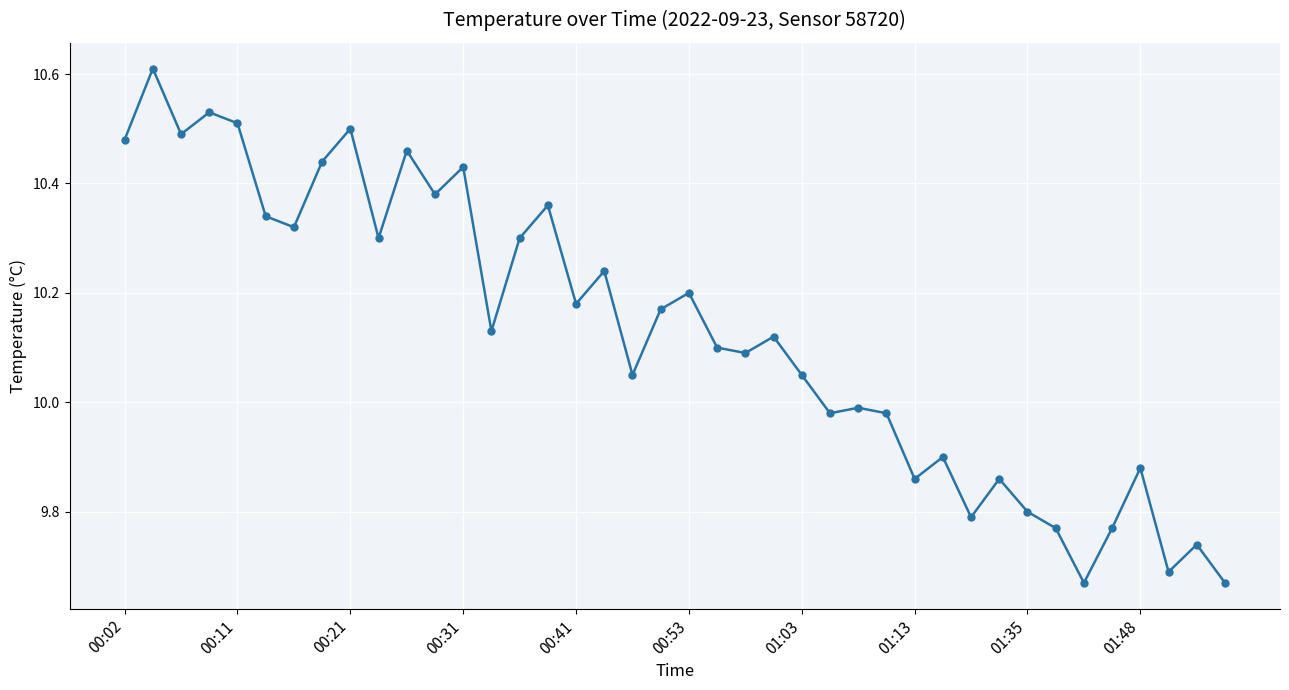

How many lines are shown in the chart?

1